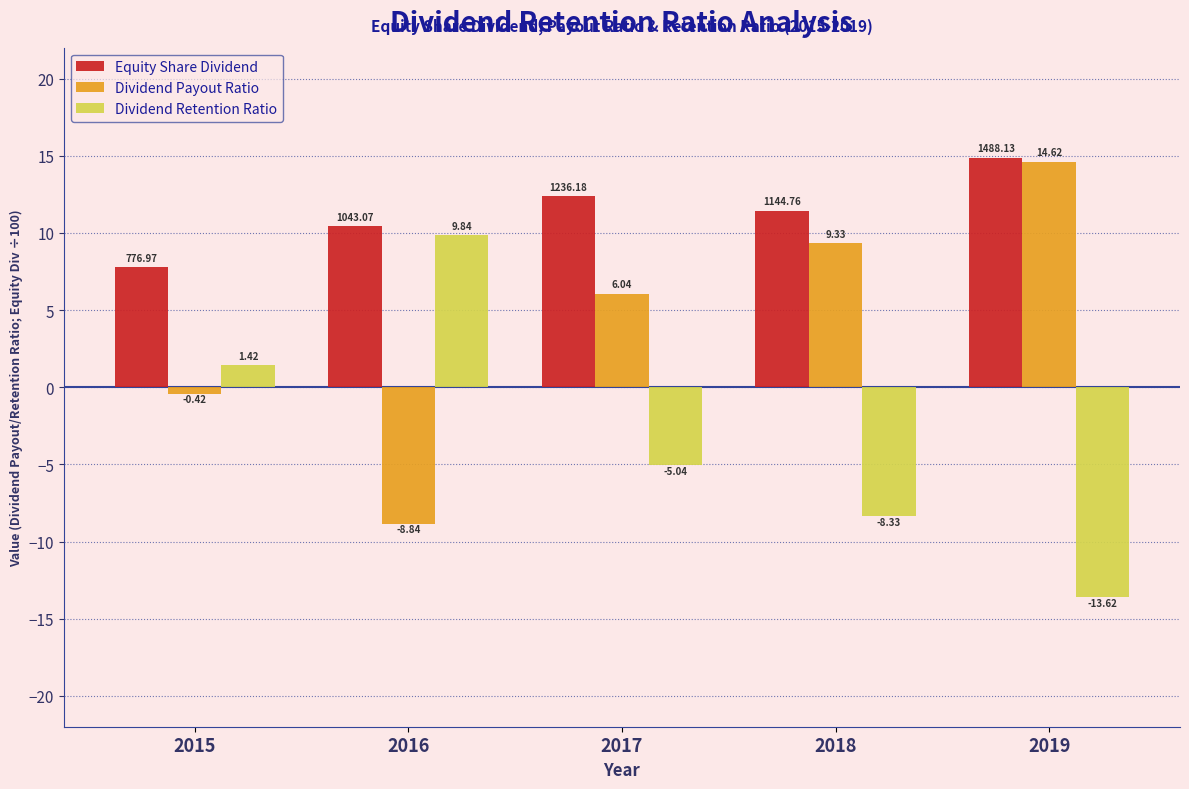

Where is Dividend Retention Ratio nearest to the value -1?

2015